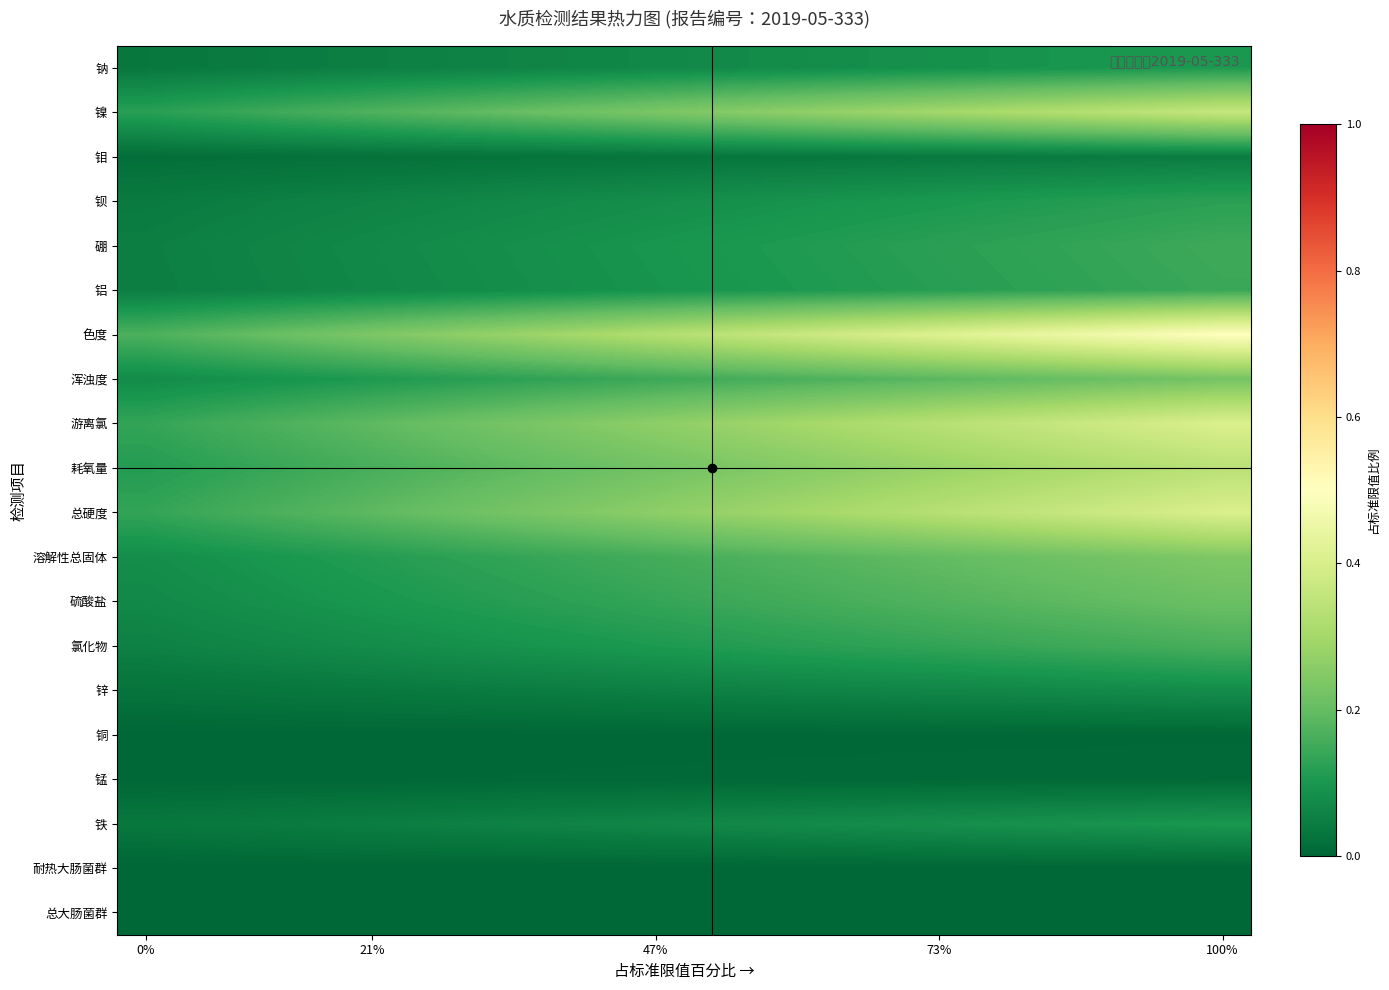

Reading right to left, what are all the values shown in this chart?

总大肠菌群: 0.0	0.0	0.0	0.0	0.0	0.0	0.0	0.0	0.0	0.0	0.0	0.0	0.0	0.0	0.0	0.0	0.0	0.0	0.0	0.0
耐热大肠菌群: 0.0	0.0	0.0	0.0	0.0	0.0	0.0	0.0	0.0	0.0	0.0	0.0	0.0	0.0	0.0	0.0	0.0	0.0	0.0	0.0
铁: 0.1	0.1	0.1	0.1	0.1	0.1	0.1	0.1	0.1	0.1	0.1	0.1	0.1	0.1	0.1	0.0	0.0	0.0	0.0	0.0
锰: 0.0	0.0	0.0	0.0	0.0	0.0	0.0	0.0	0.0	0.0	0.0	0.0	0.0	0.0	0.0	0.0	0.0	0.0	0.0	0.0
铜: 0.0	0.0	0.0	0.0	0.0	0.0	0.0	0.0	0.0	0.0	0.0	0.0	0.0	0.0	0.0	0.0	0.0	0.0	0.0	0.0
锌: 0.1	0.1	0.1	0.1	0.1	0.1	0.1	0.1	0.1	0.1	0.1	0.0	0.0	0.0	0.0	0.0	0.0	0.0	0.0	0.0
氯化物: 0.2	0.2	0.2	0.1	0.1	0.1	0.1	0.1	0.1	0.1	0.1	0.1	0.1	0.1	0.1	0.1	0.1	0.1	0.1	0.1
硫酸盐: 0.2	0.2	0.2	0.2	0.2	0.2	0.2	0.2	0.2	0.1	0.1	0.1	0.1	0.1	0.1	0.1	0.1	0.1	0.1	0.1
溶解性总固体: 0.2	0.2	0.2	0.2	0.2	0.2	0.2	0.2	0.2	0.2	0.2	0.1	0.1	0.1	0.1	0.1	0.1	0.1	0.1	0.1
总硬度: 0.4	0.4	0.4	0.4	0.3	0.3	0.3	0.3	0.3	0.3	0.3	0.2	0.2	0.2	0.2	0.2	0.2	0.2	0.1	0.1
耗氧量: 0.3	0.3	0.3	0.3	0.3	0.3	0.3	0.3	0.2	0.2	0.2	0.2	0.2	0.2	0.2	0.2	0.1	0.1	0.1	0.1
游离氯: 0.4	0.4	0.4	0.4	0.3	0.3	0.3	0.3	0.3	0.3	0.3	0.2	0.2	0.2	0.2	0.2	0.2	0.2	0.1	0.1
浑浊度: 0.2	0.2	0.2	0.2	0.2	0.2	0.2	0.2	0.2	0.2	0.1	0.1	0.1	0.1	0.1	0.1	0.1	0.1	0.1	0.1
色度: 0.5	0.5	0.5	0.4	0.4	0.4	0.4	0.4	0.4	0.3	0.3	0.3	0.3	0.3	0.3	0.2	0.2	0.2	0.2	0.2
铝: 0.1	0.1	0.1	0.1	0.1	0.1	0.1	0.1	0.1	0.1	0.1	0.1	0.1	0.1	0.1	0.1	0.1	0.1	0.1	0.0
硼: 0.1	0.1	0.1	0.1	0.1	0.1	0.1	0.1	0.1	0.1	0.1	0.1	0.1	0.1	0.1	0.1	0.1	0.1	0.1	0.0
钡: 0.1	0.1	0.1	0.1	0.1	0.1	0.1	0.1	0.1	0.1	0.1	0.1	0.1	0.1	0.1	0.1	0.1	0.0	0.0	0.0
钼: 0.0	0.0	0.0	0.0	0.0	0.0	0.0	0.0	0.0	0.0	0.0	0.0	0.0	0.0	0.0	0.0	0.0	0.0	0.0	0.0
镍: 0.4	0.3	0.3	0.3	0.3	0.3	0.3	0.3	0.3	0.2	0.2	0.2	0.2	0.2	0.2	0.2	0.2	0.1	0.1	0.1
钠: 0.1	0.1	0.1	0.1	0.1	0.1	0.1	0.1	0.1	0.1	0.1	0.1	0.1	0.1	0.1	0.0	0.0	0.0	0.0	0.0